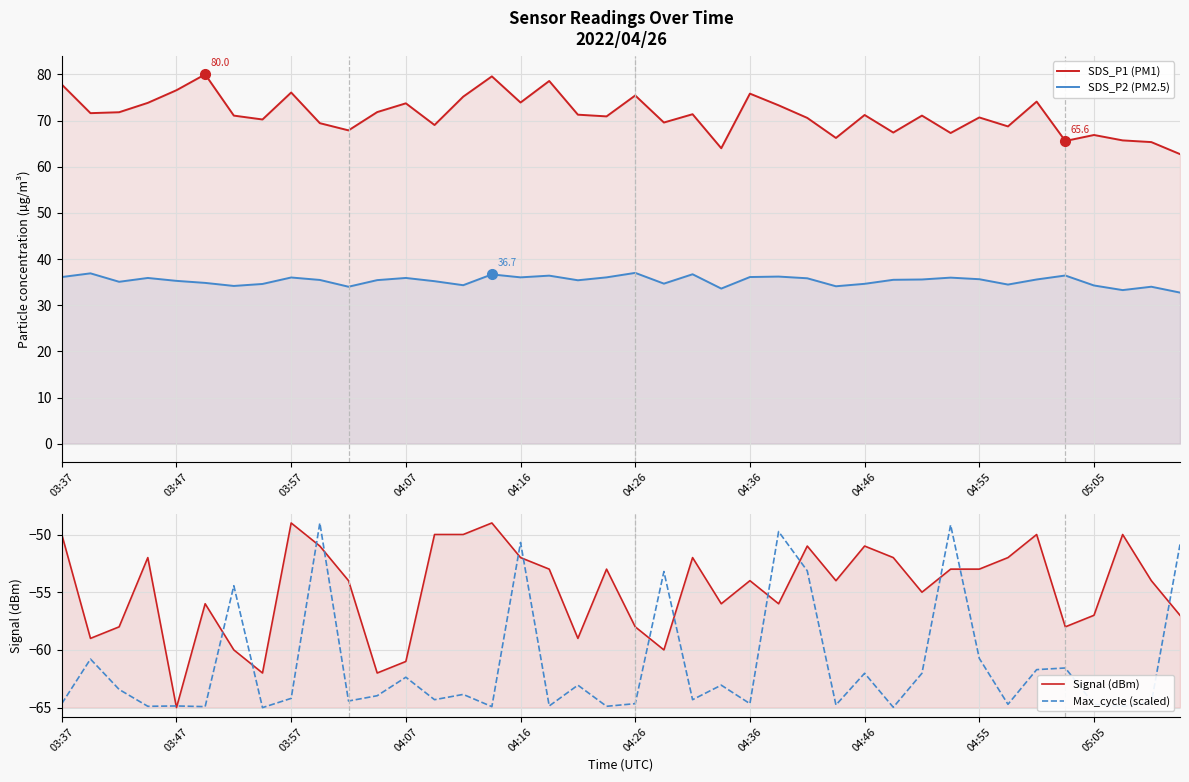

True or false: SDS_P2 (PM2.5) and Max_cycle (scaled) intersect in this chart.

False